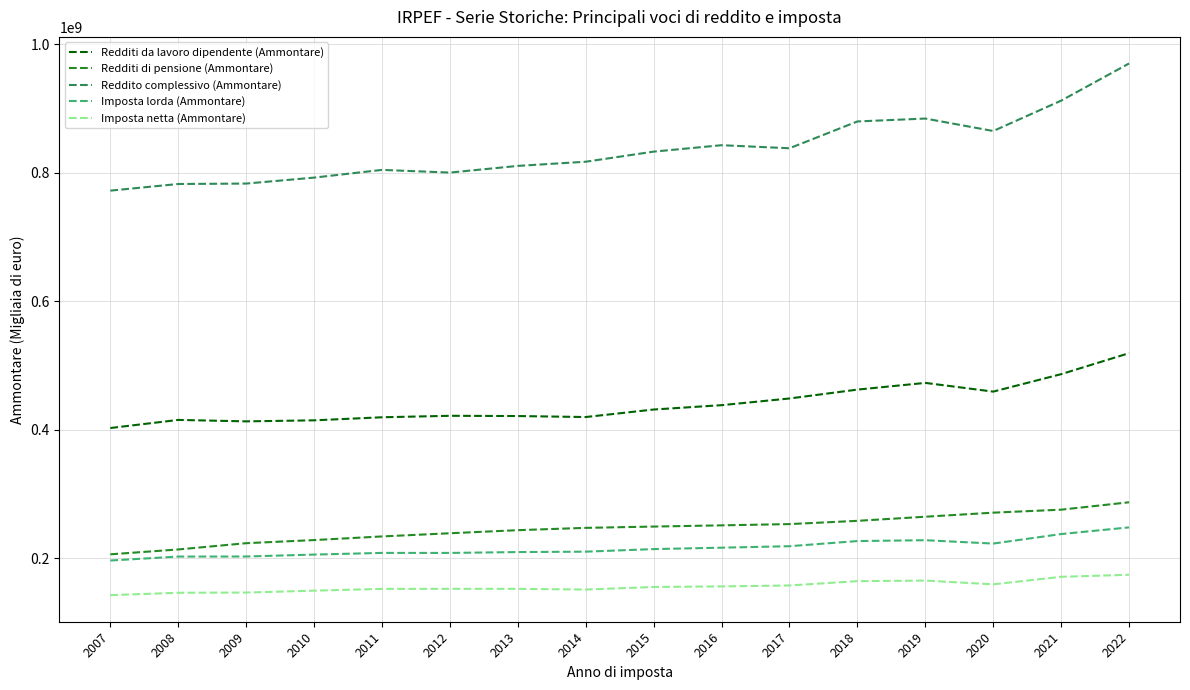

True or false: Redditi da lavoro dipendente (Ammontare) and Imposta lorda (Ammontare) intersect in this chart.

False